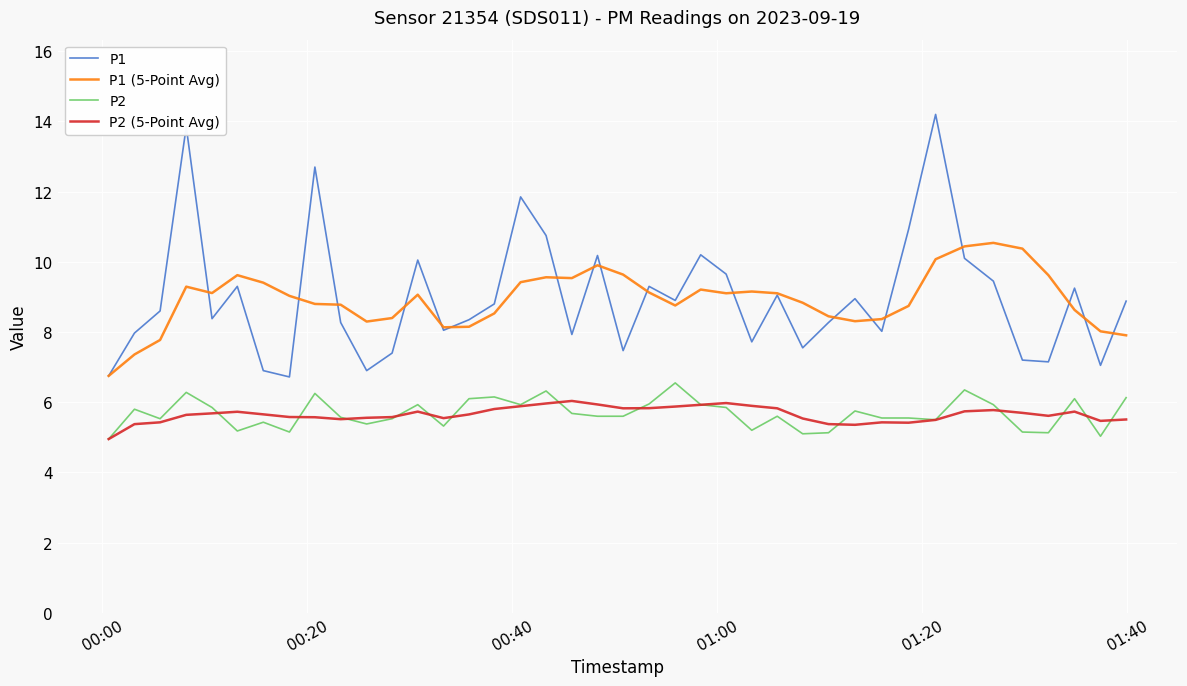

True or false: P2 and P1 cross at least once.

False